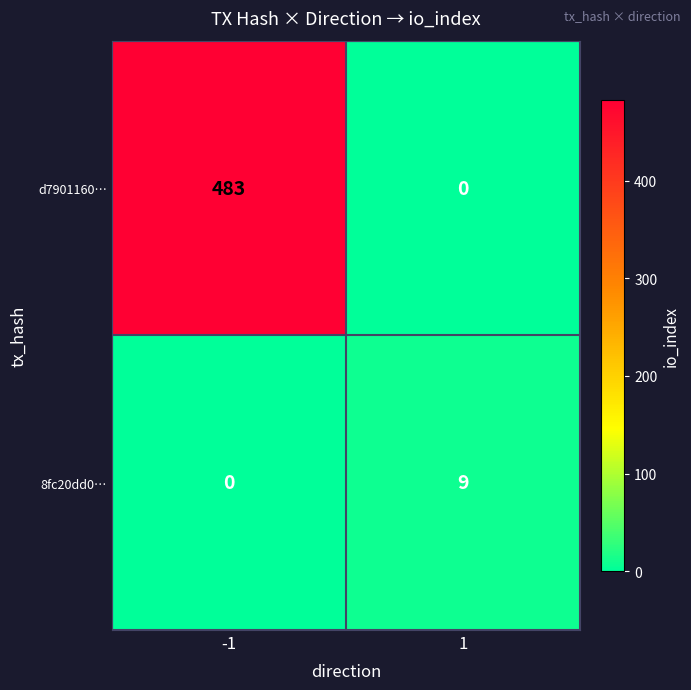

The 8fc20dd0… series shows 0 at -1. True or false?

True